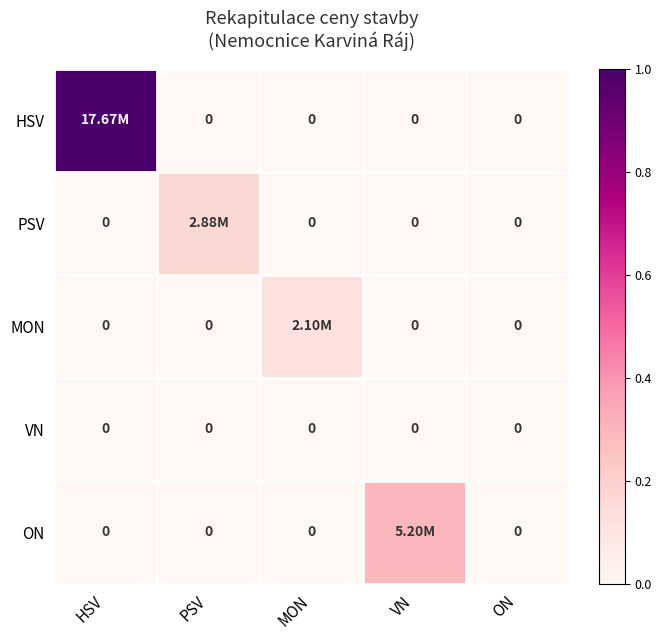

True or false: HSV has a value of 1.0 at HSV.

True